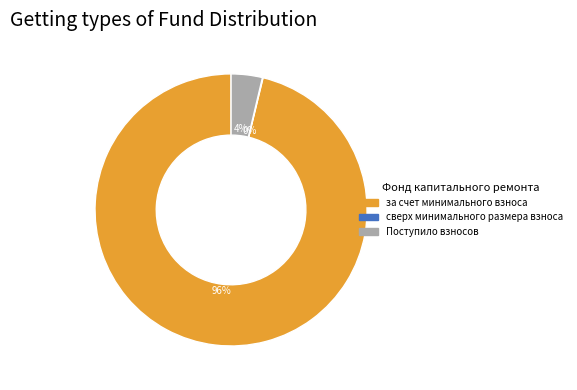

To the nearest percent, what portion does за счет минимального взноса represent?

96%